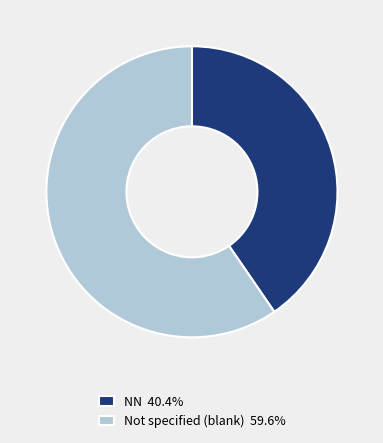

Combined, do NN 40.4% and Not specified (blank) 59.6% account for over 50%?

Yes